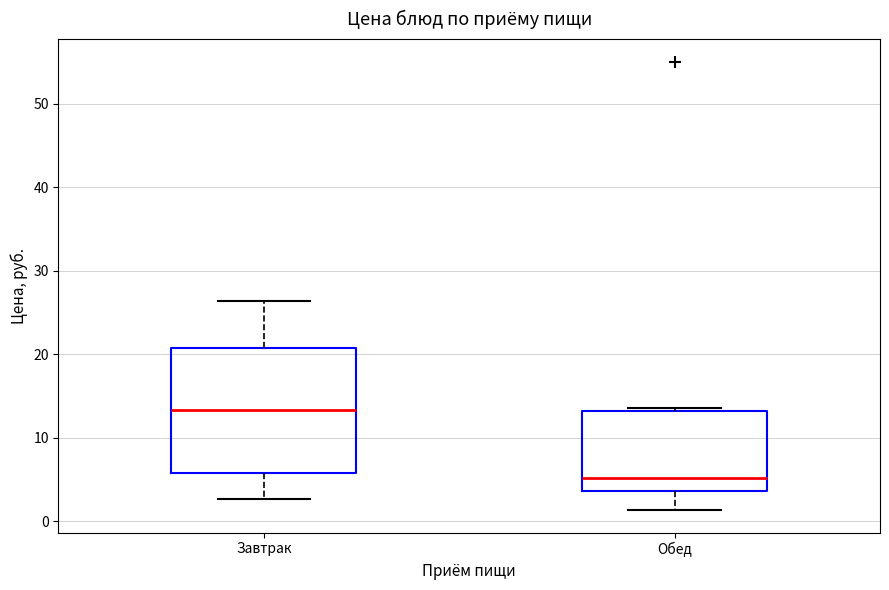

Which box's median line is the lowest?

Обед